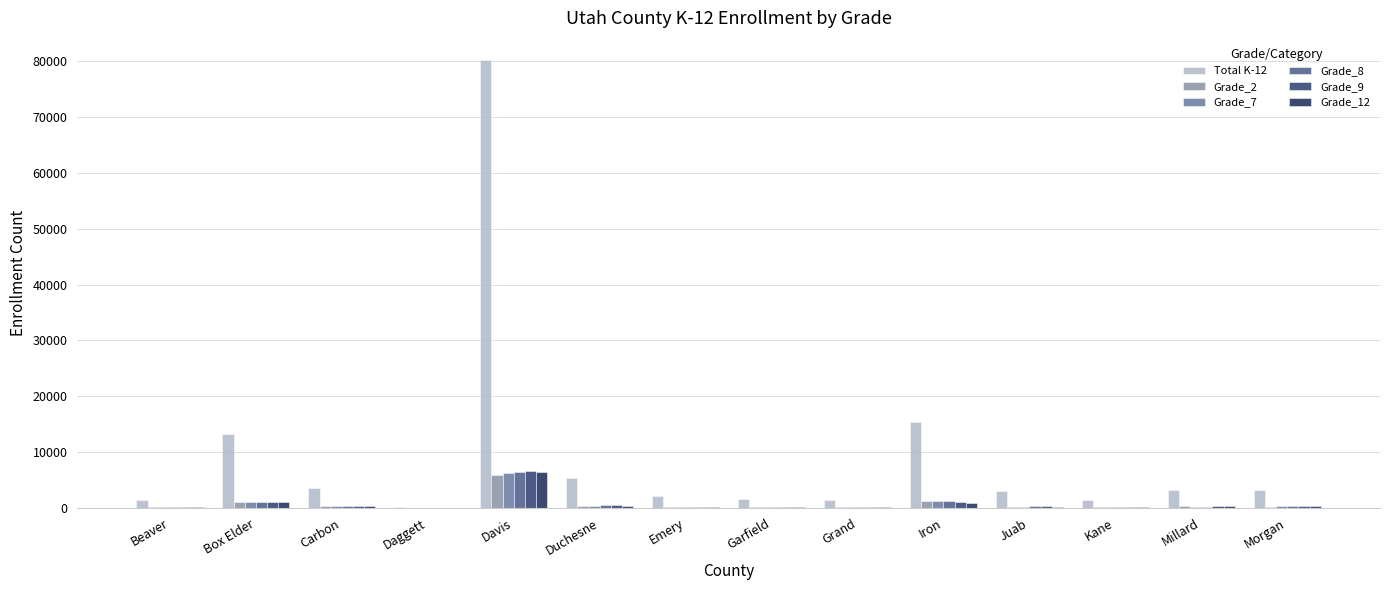

How many distinct data groups are displayed?

6